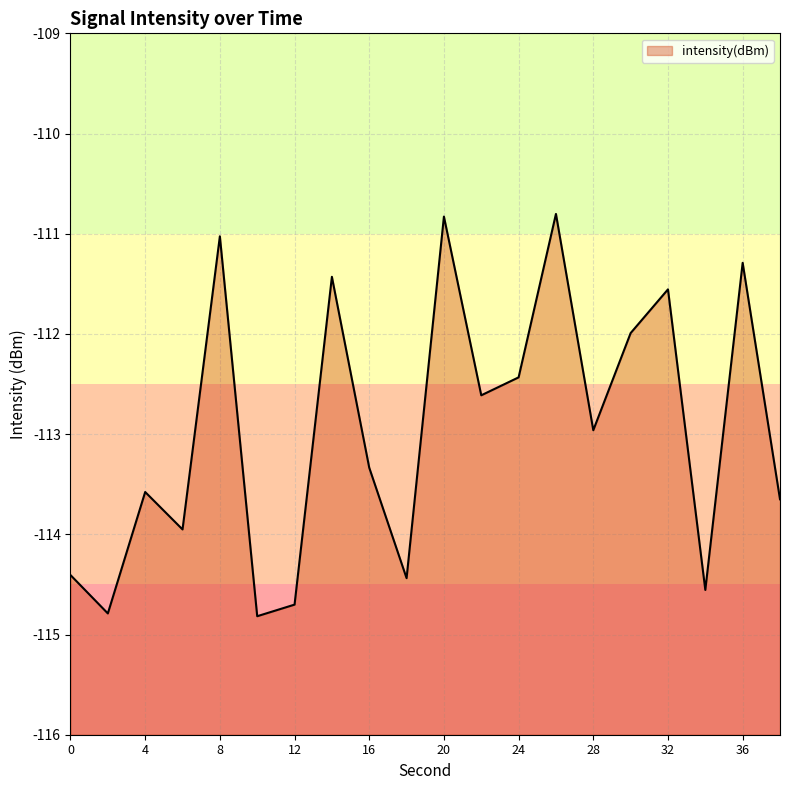

Rank the categories by value from lowest to highest.

10, 2, 12, 34, 18, 0, 6, 38, 4, 16, 28, 22, 24, 30, 32, 14, 36, 8, 20, 26